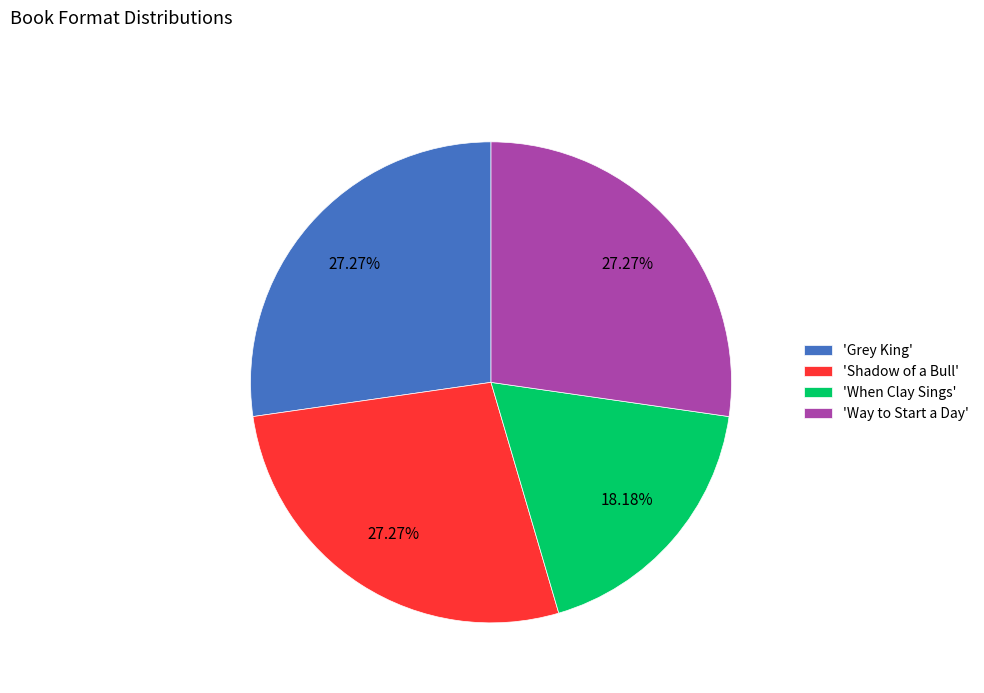

Does 'Grey King' account for over 50% of the chart?

No